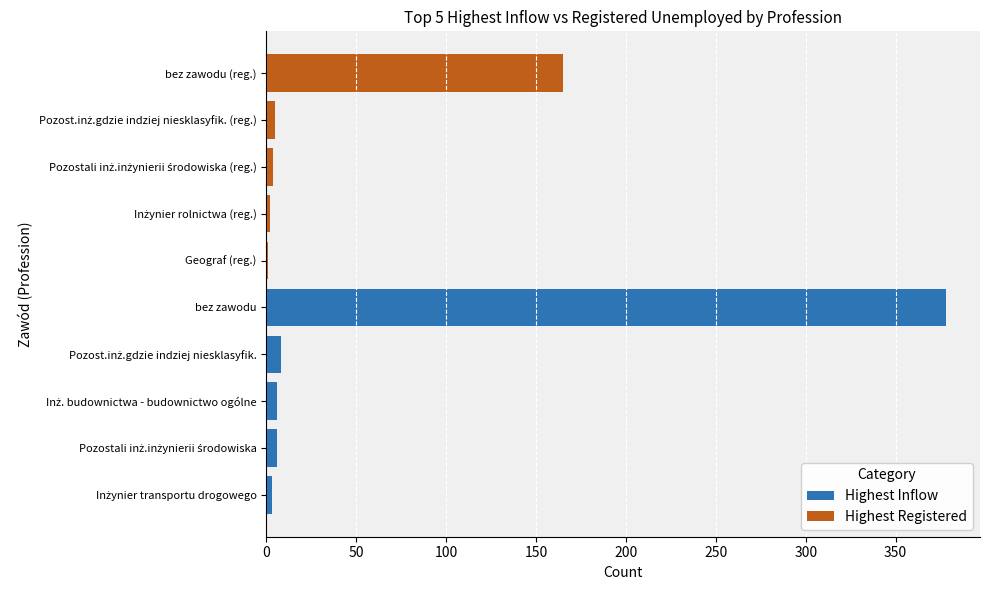

How many data points does each series have?

5